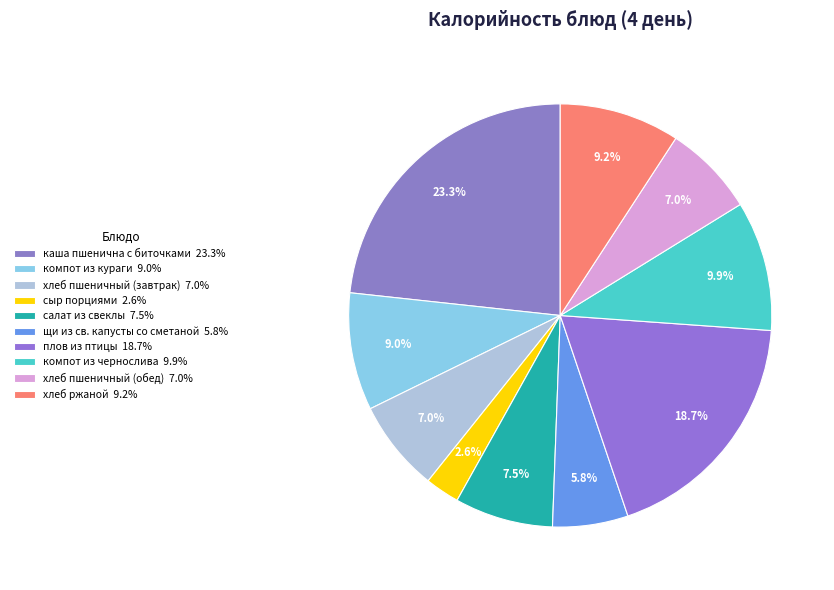

Does хлеб пшеничный (обед) account for over 50% of the chart?

No